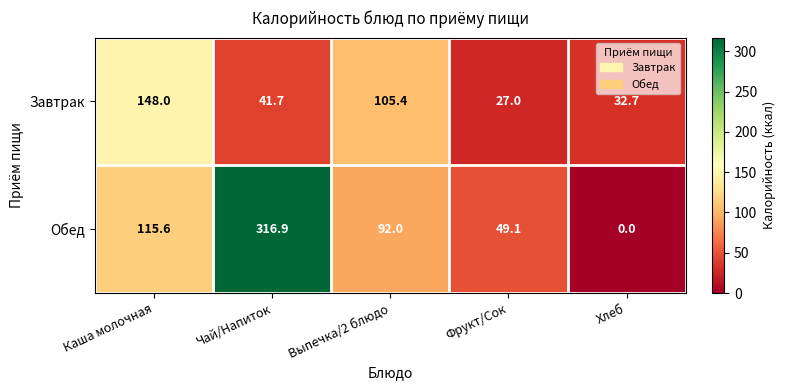

Reading right to left, what are all the values shown in this chart?

Завтрак: 32.7	27.0	105.4	41.7	148.0
Обед: 0.0	49.1	92.0	316.9	115.6